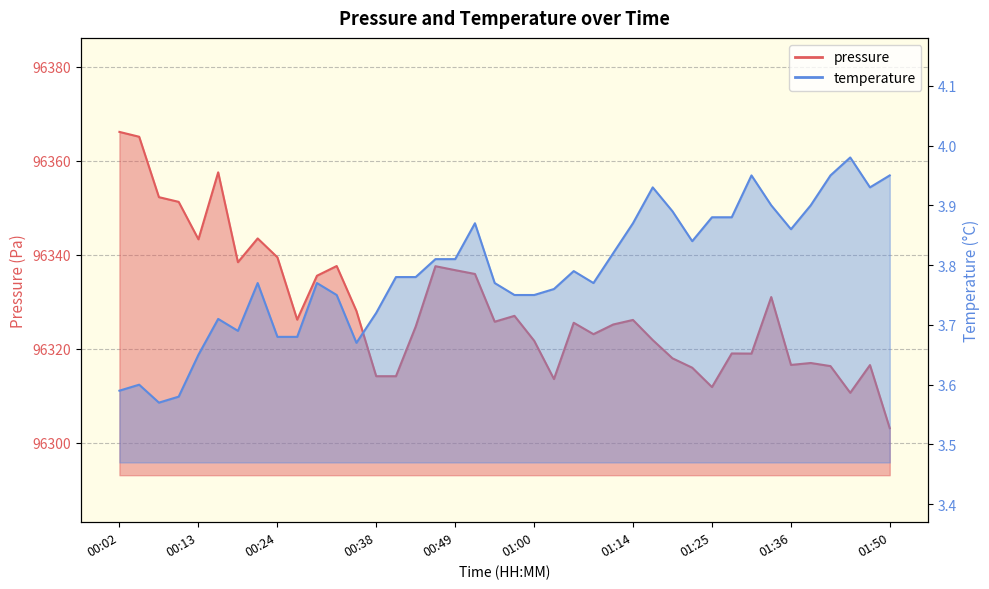

At which category does the chart reach its peak across all series?

00:02